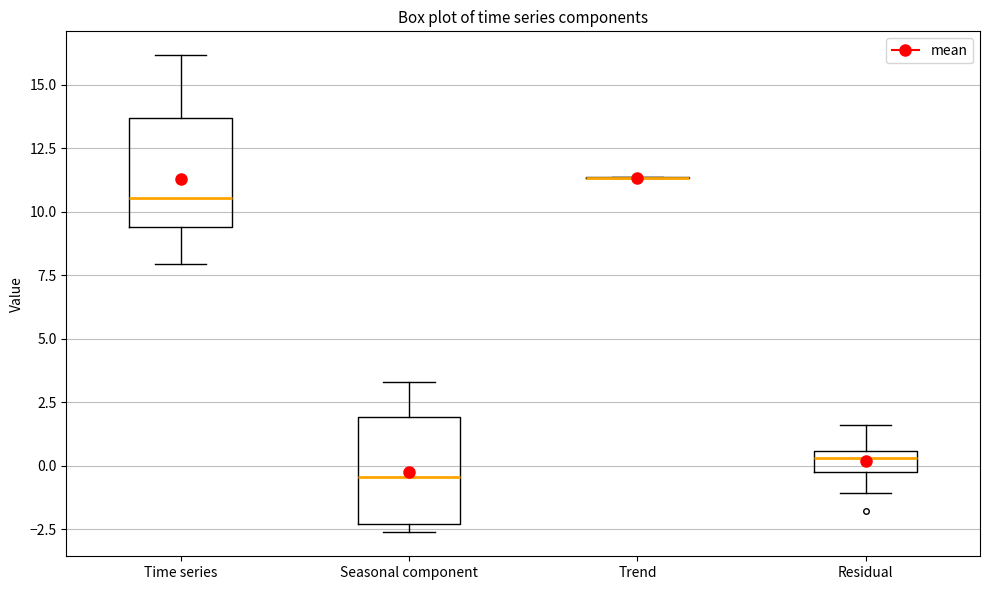

Reading left to right, read every box against the y-axis: the position of its median line, the range the box covers, and the ends of its whiskers. The values are not printed on the chart, so give them approximately, as read against the axis.

Time series: median 10.5, box 9.5 to 13.5, whiskers 8.0 to 16.0
Seasonal component: median -0.5, box -2.5 to 2.0, whiskers -2.5 (just below the box's lower edge) to 3.5
Trend: box collapsed to a line at 11.5, whiskers 11.5 to 11.5
Residual: median 0.5 (just below the box's upper edge), box -0.5 to 0.5, whiskers -1.0 to 1.5